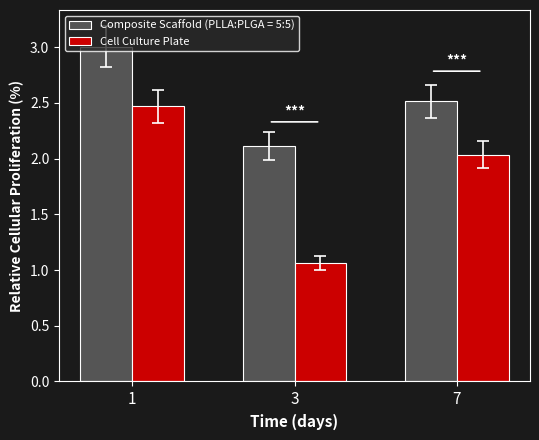

What is the sum of the Composite Scaffold (PLLA:PLGA = 5:5) values at 3 and 1?

5.1